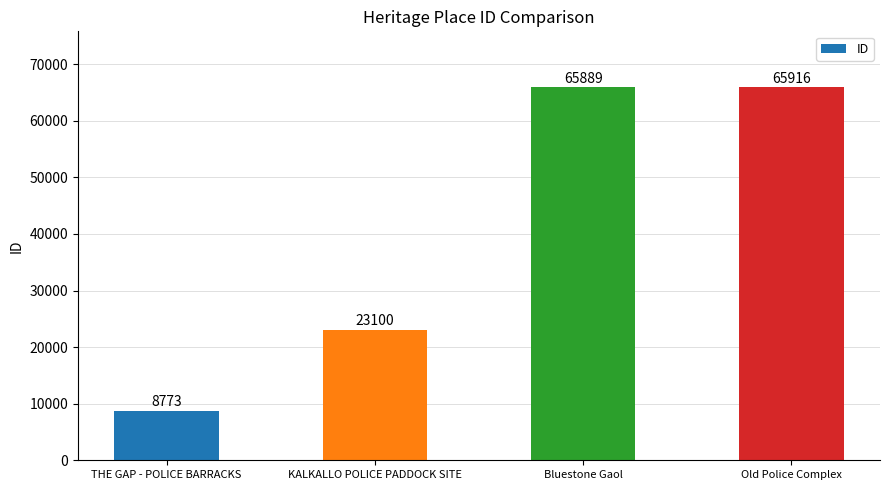

Reading right to left, list all the values displayed in this chart.

65916	65889	23100	8773